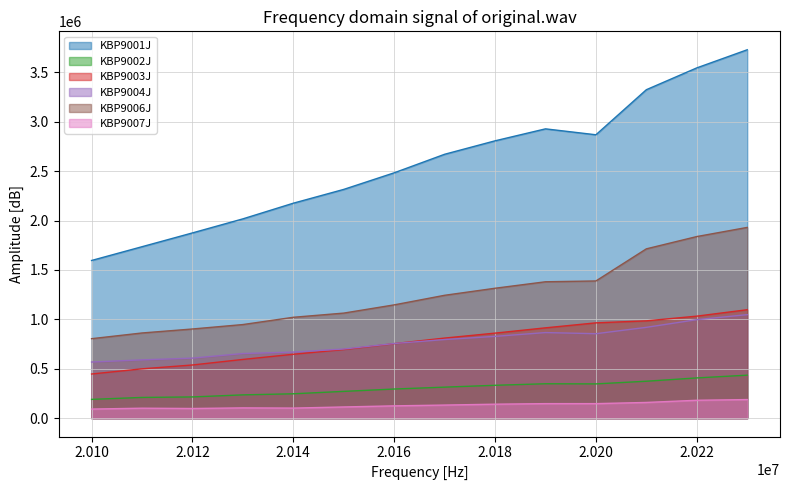

True or false: KBP9004J and KBP9007J cross at least once.

False